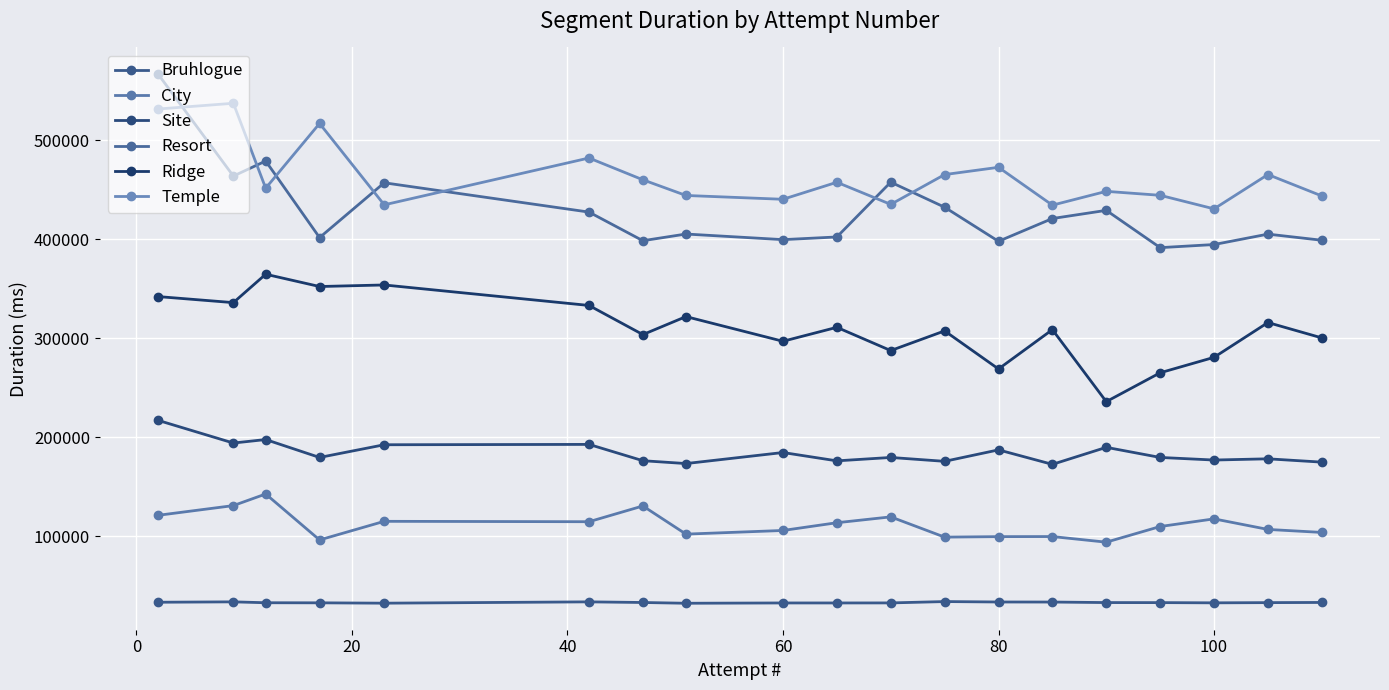

True or false: Site and Resort intersect in this chart.

False